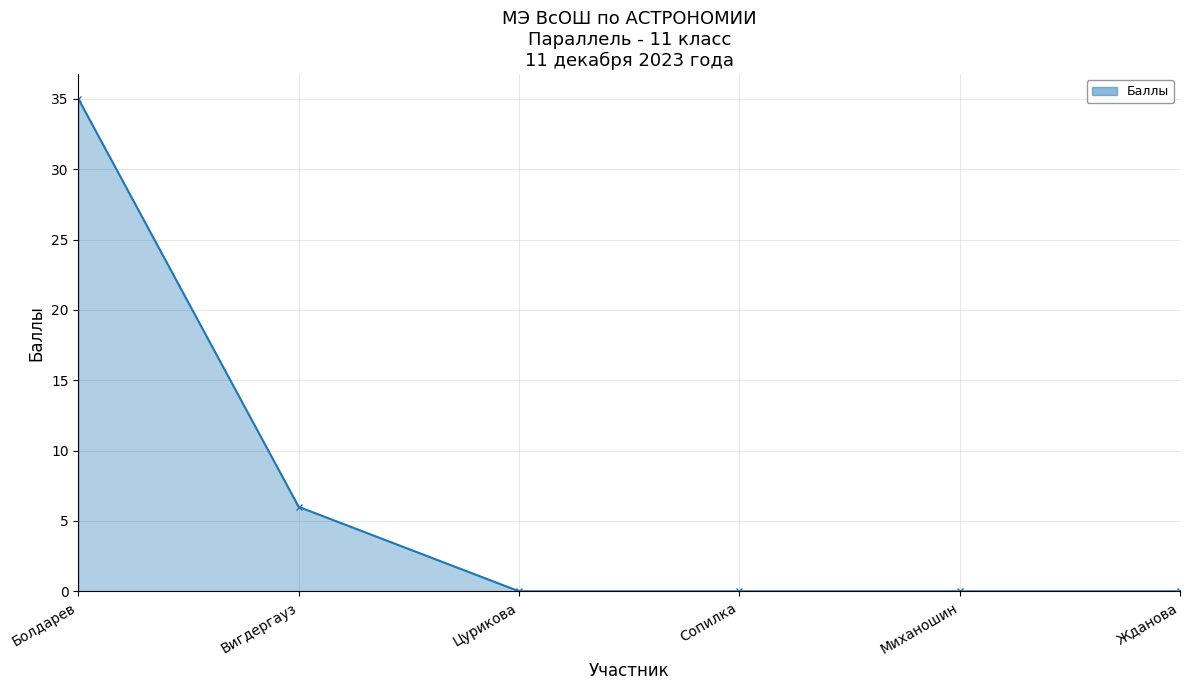

How many distinct data groups are displayed?

1